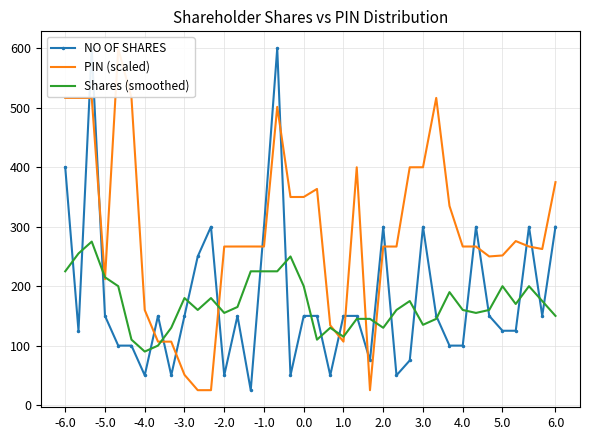

What are all the series names shown in the legend?

NO OF SHARES, PIN (scaled), Shares (smoothed)